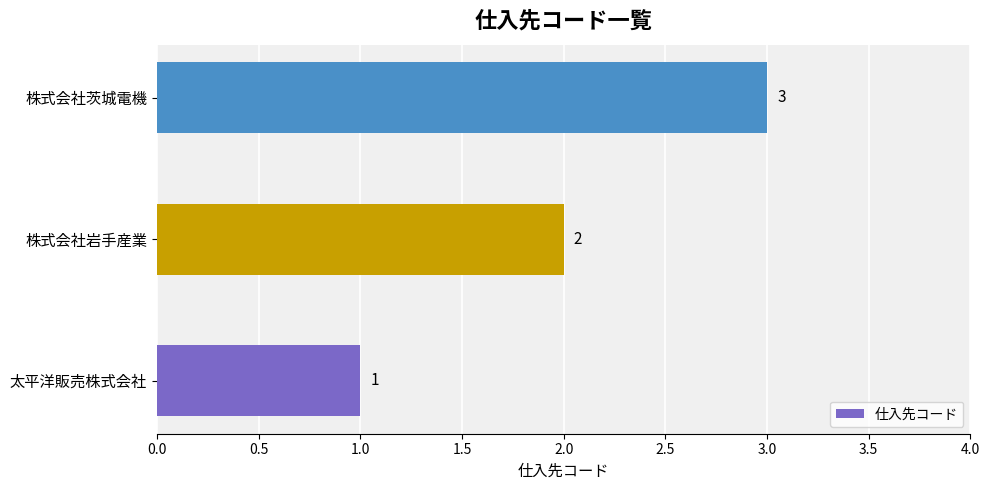

Rank the categories by value from highest to lowest.

株式会社茨城電機, 株式会社岩手産業, 太平洋販売株式会社